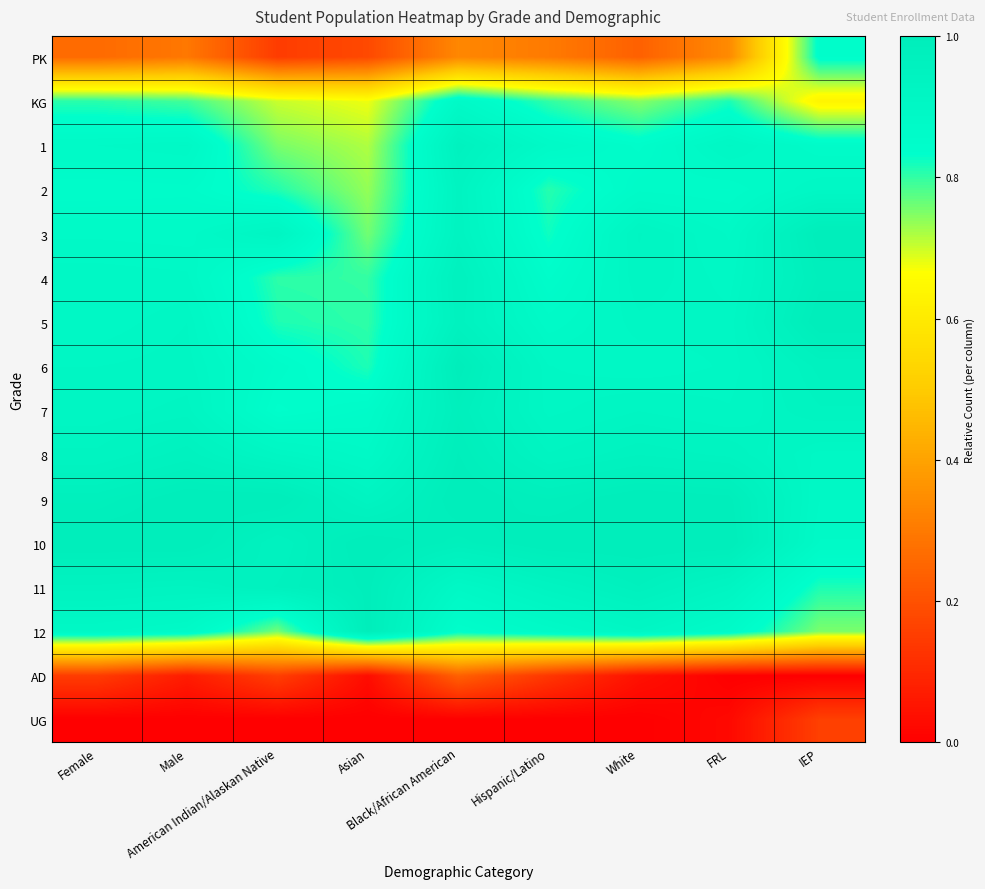

Reading left to right, transcribe all the data shown in this chart.

PK: Female=0.3	Male=0.3	American Indian/Alaskan Native=0.1	Asian=0.2	Black/African American=0.3	Hispanic/Latino=0.3	White=0.2	FRL=0.3	IEP=0.8
KG: Female=0.8	Male=0.8	American Indian/Alaskan Native=0.7	Asian=0.7	Black/African American=0.9	Hispanic/Latino=0.8	White=0.7	FRL=0.8	IEP=0.6
1: Female=0.9	Male=0.9	American Indian/Alaskan Native=0.8	Asian=0.7	Black/African American=1.0	Hispanic/Latino=0.9	White=0.8	FRL=0.9	IEP=0.9
2: Female=0.9	Male=0.9	American Indian/Alaskan Native=0.8	Asian=0.7	Black/African American=0.9	Hispanic/Latino=0.8	White=0.9	FRL=0.9	IEP=0.9
3: Female=0.9	Male=0.9	American Indian/Alaskan Native=0.9	Asian=0.8	Black/African American=0.9	Hispanic/Latino=0.8	White=0.9	FRL=0.9	IEP=1.0
4: Female=0.9	Male=0.9	American Indian/Alaskan Native=0.8	Asian=0.8	Black/African American=1.0	Hispanic/Latino=0.9	White=0.9	FRL=0.9	IEP=1.0
5: Female=0.9	Male=0.9	American Indian/Alaskan Native=0.8	Asian=0.8	Black/African American=1.0	Hispanic/Latino=0.9	White=0.9	FRL=0.9	IEP=1.0
6: Female=0.9	Male=0.9	American Indian/Alaskan Native=0.9	Asian=0.8	Black/African American=1.0	Hispanic/Latino=0.9	White=0.9	FRL=0.9	IEP=1.0
7: Female=0.9	Male=0.9	American Indian/Alaskan Native=0.8	Asian=0.9	Black/African American=1.0	Hispanic/Latino=0.9	White=0.9	FRL=0.9	IEP=0.9
8: Female=0.9	Male=1.0	American Indian/Alaskan Native=0.9	Asian=0.9	Black/African American=1.0	Hispanic/Latino=0.9	White=0.9	FRL=0.9	IEP=0.9
9: Female=1.0	Male=1.0	American Indian/Alaskan Native=1.0	Asian=0.9	Black/African American=1.0	Hispanic/Latino=1.0	White=1.0	FRL=1.0	IEP=0.9
10: Female=1.0	Male=1.0	American Indian/Alaskan Native=1.0	Asian=1.0	Black/African American=1.0	Hispanic/Latino=1.0	White=1.0	FRL=1.0	IEP=0.9
11: Female=0.9	Male=0.9	American Indian/Alaskan Native=1.0	Asian=1.0	Black/African American=0.9	Hispanic/Latino=0.9	White=1.0	FRL=0.9	IEP=0.8
12: Female=0.9	Male=0.9	American Indian/Alaskan Native=0.8	Asian=1.0	Black/African American=0.8	Hispanic/Latino=0.9	White=0.9	FRL=0.9	IEP=0.8
AD: Female=0.1	Male=0.1	American Indian/Alaskan Native=0.2	Asian=0.0	Black/African American=0.2	Hispanic/Latino=0.1	White=0.0	FRL=0.0	IEP=0.0
UG: Female=0.0	Male=0.0	American Indian/Alaskan Native=0.0	Asian=0.0	Black/African American=0.0	Hispanic/Latino=0.0	White=0.0	FRL=0.0	IEP=0.2